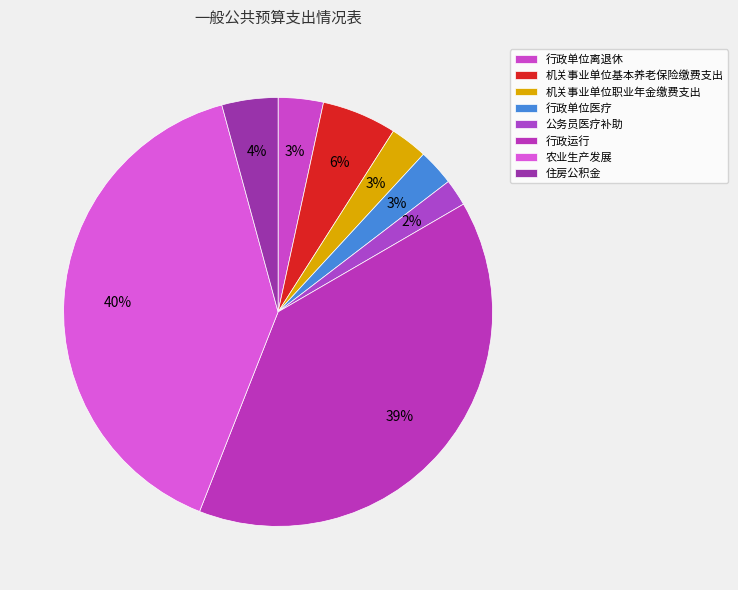

Rank the categories by value from lowest to highest.

公务员医疗补助, 行政单位医疗, 机关事业单位职业年金缴费支出, 行政单位离退休, 住房公积金, 机关事业单位基本养老保险缴费支出, 行政运行, 农业生产发展